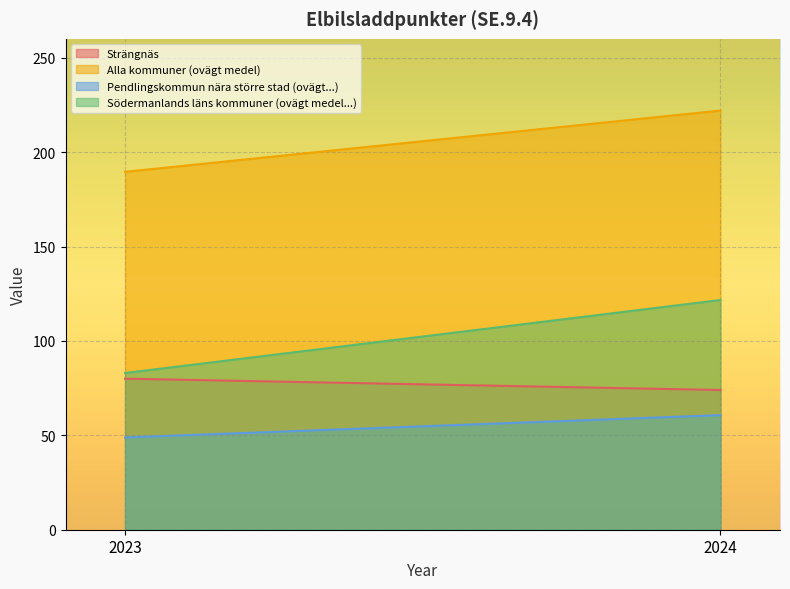

What is the maximum value shown in the chart?

222.0